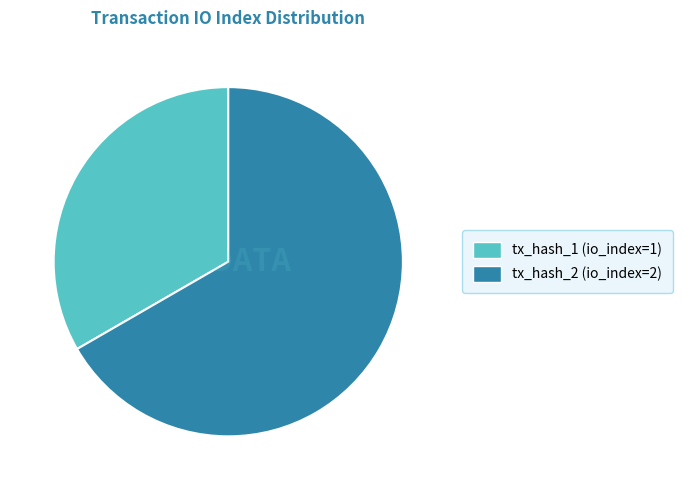

Between tx_hash_2 (io_index=2) and tx_hash_1 (io_index=1), which is larger?

tx_hash_2 (io_index=2)